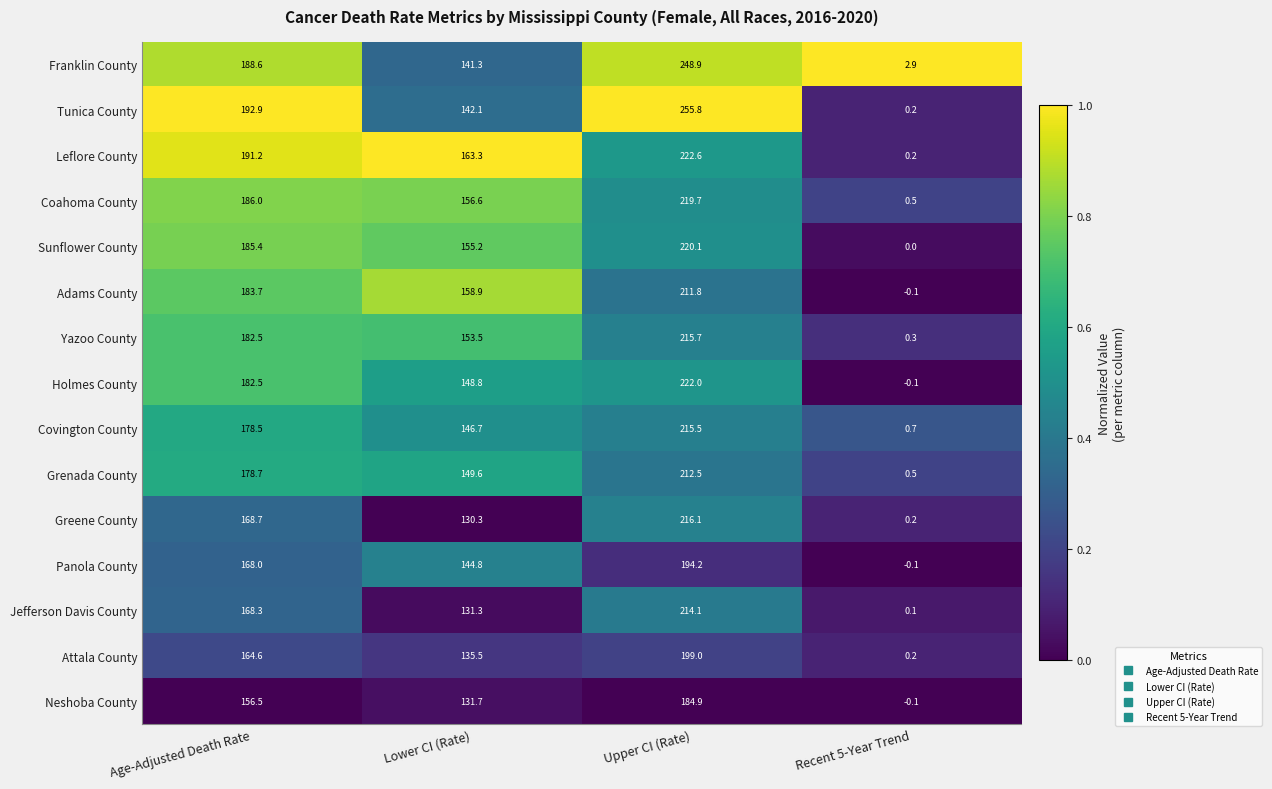

At which label does Neshoba County first exceed 156?

Age-Adjusted Death Rate